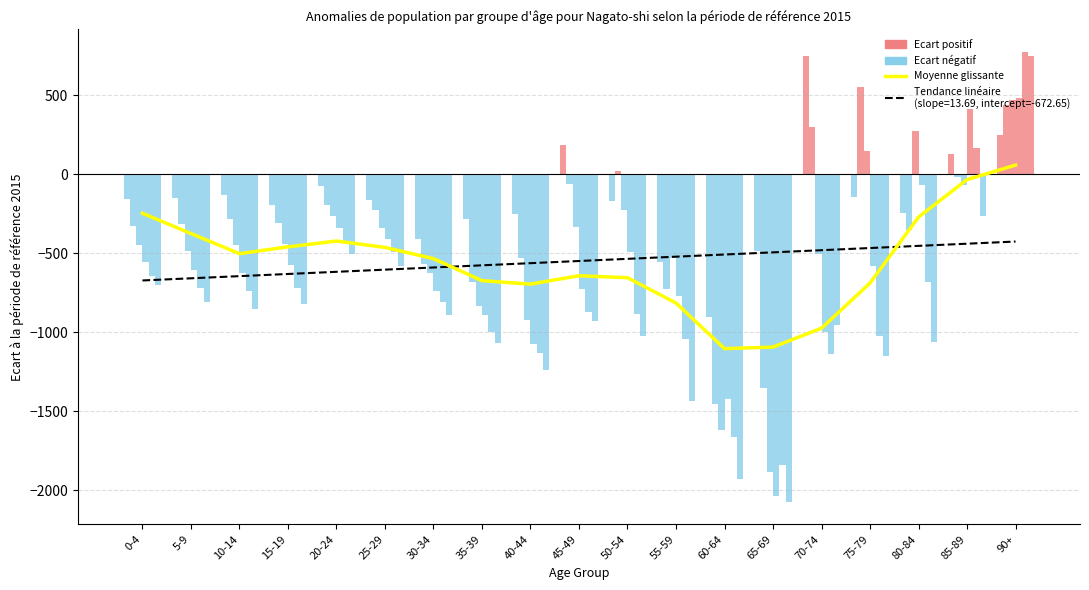

What is the label of the 3rd bar from the right?

80-84